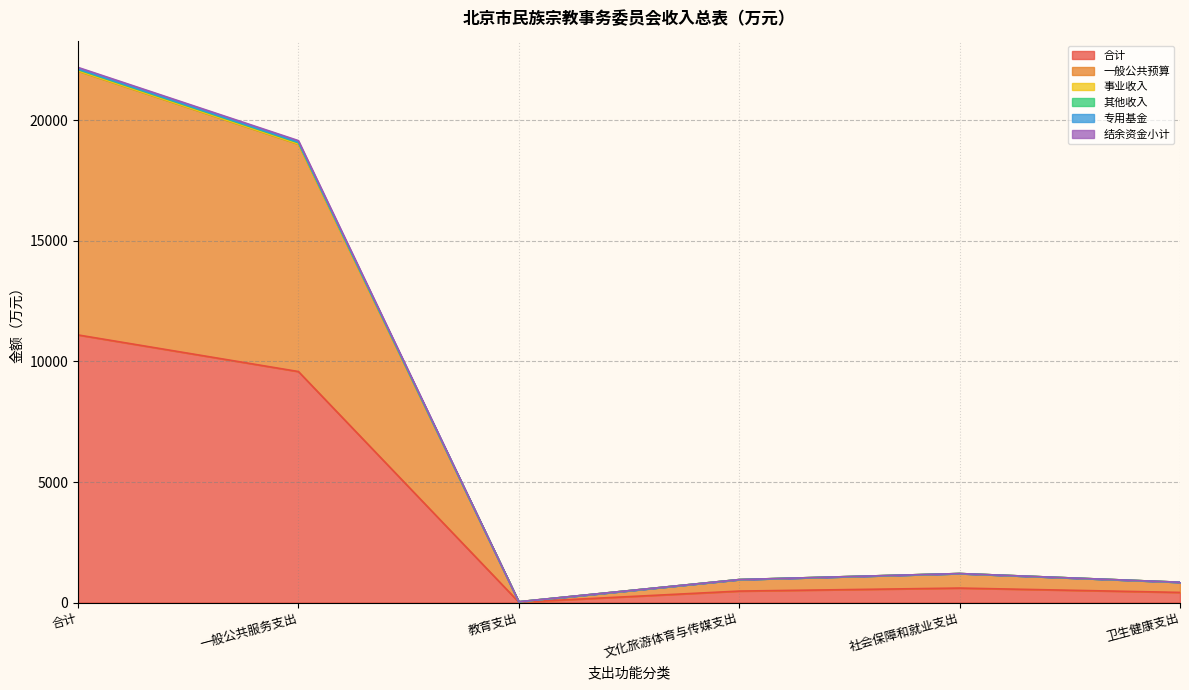

At which label does 结余资金小计 first exceed 1203?

合计